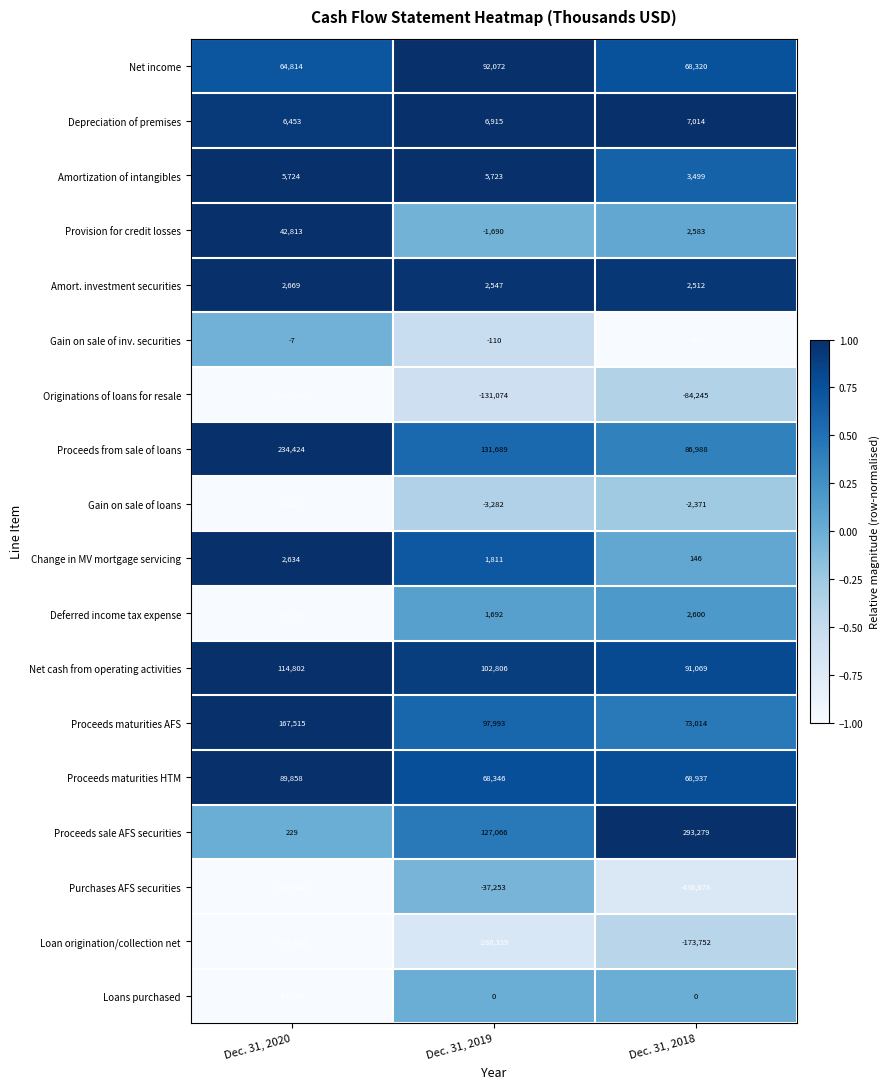

Count the number of data series in this chart.

18